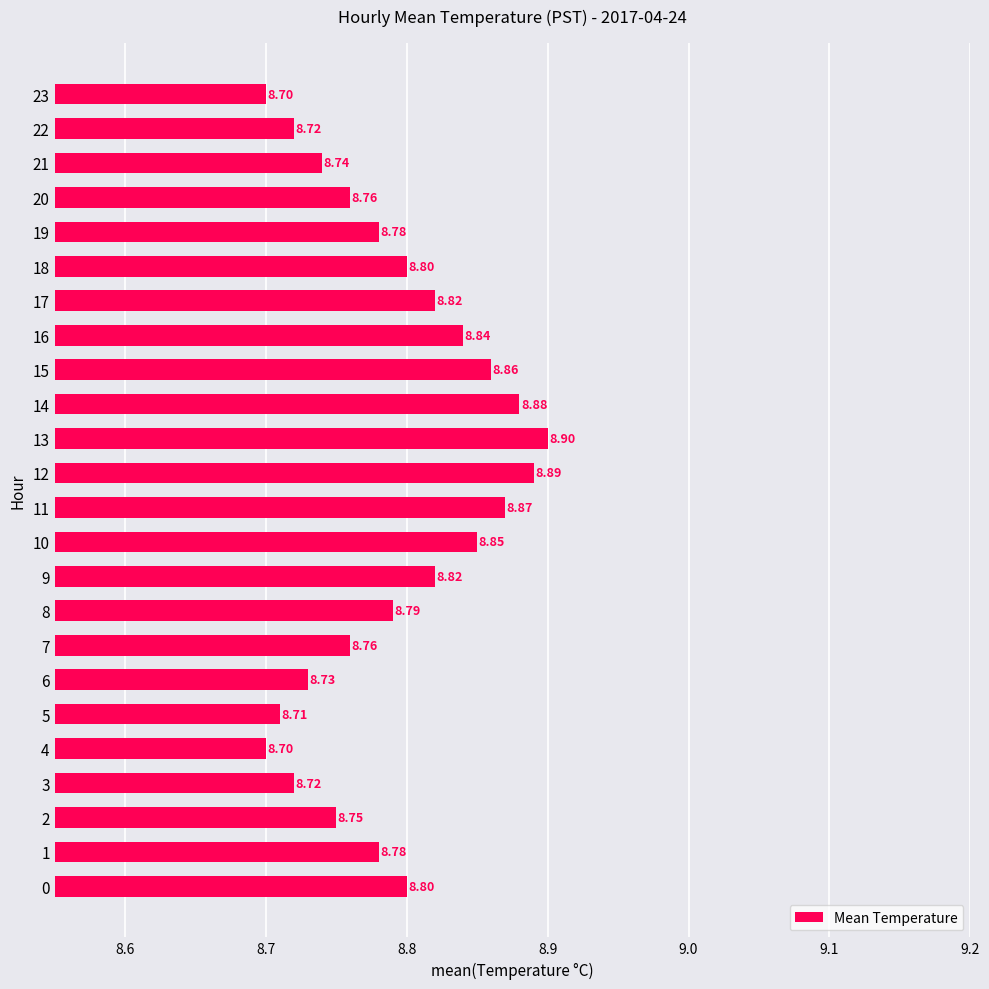

Which has a higher value, 17 or 13?

13